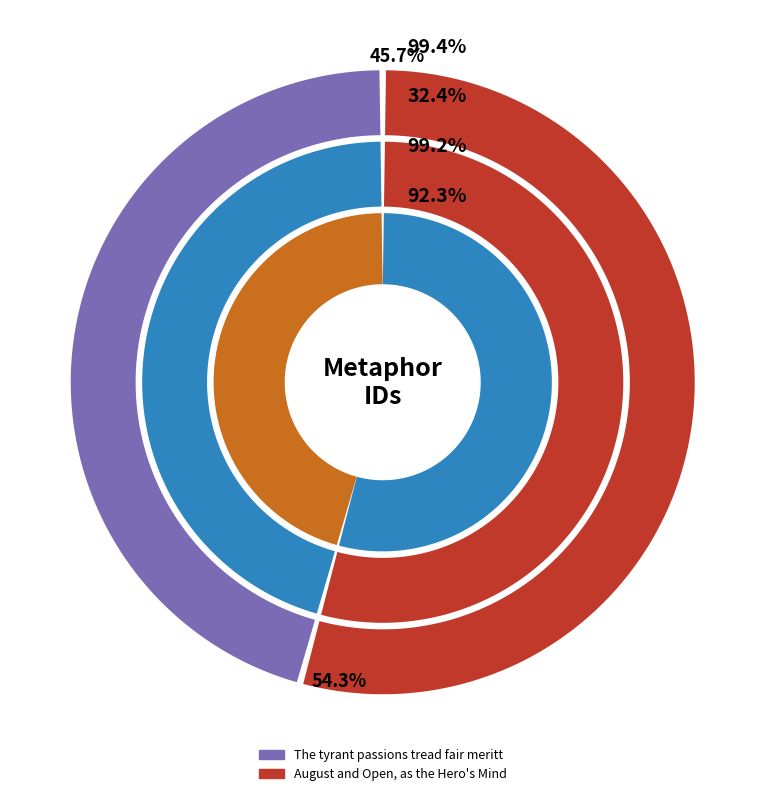

To the nearest percent, what is the average slice percentage?

50%